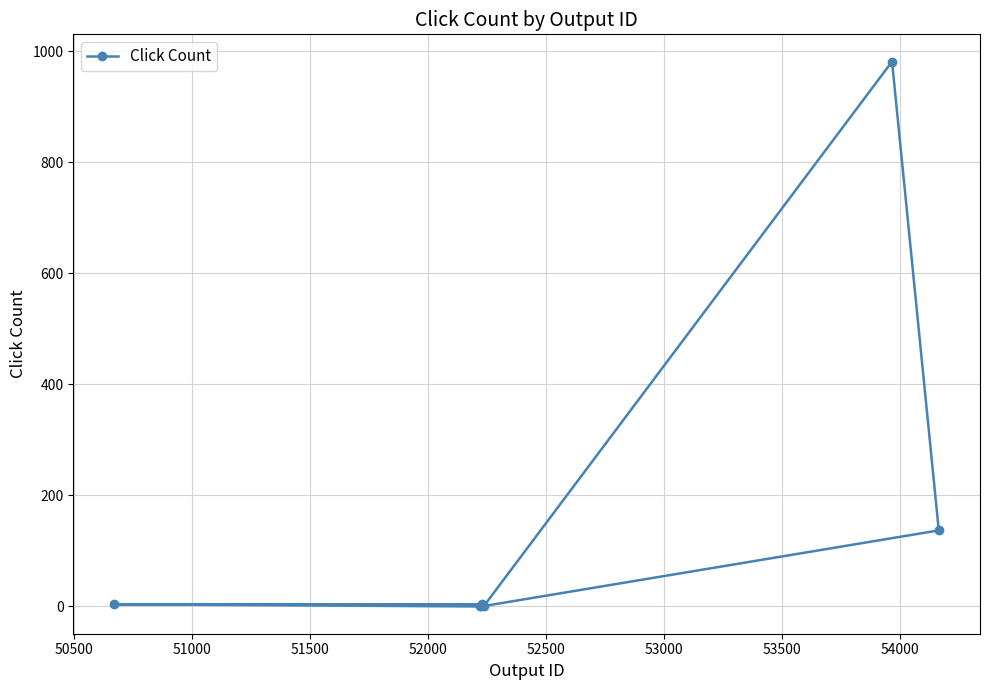

What is the value of the 6th point from the left?

981